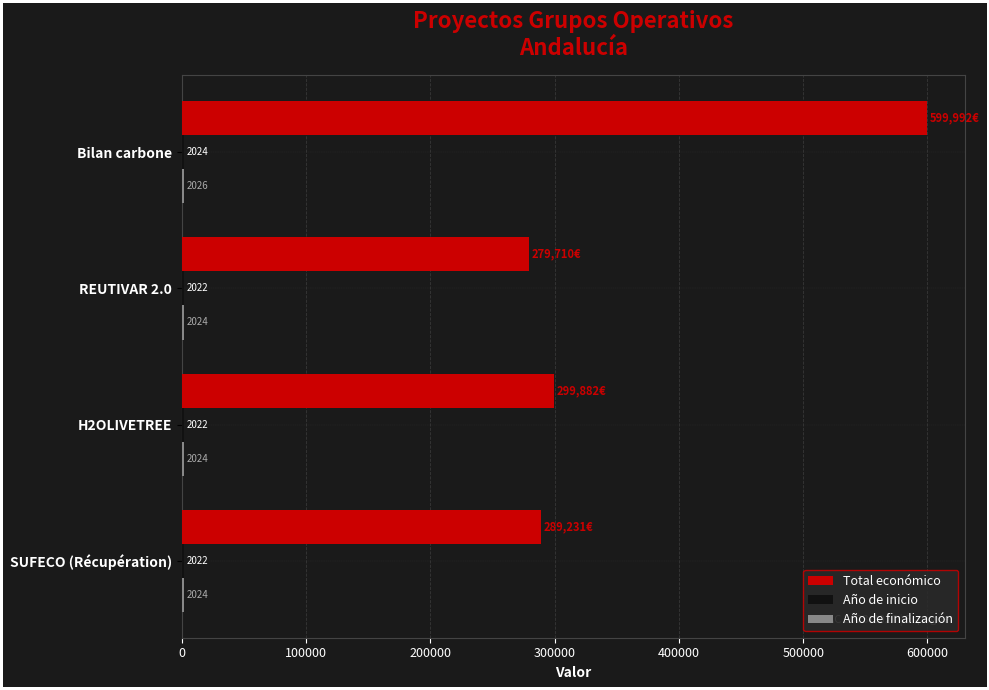

At how many categories does at least one series exceed 87538?

4